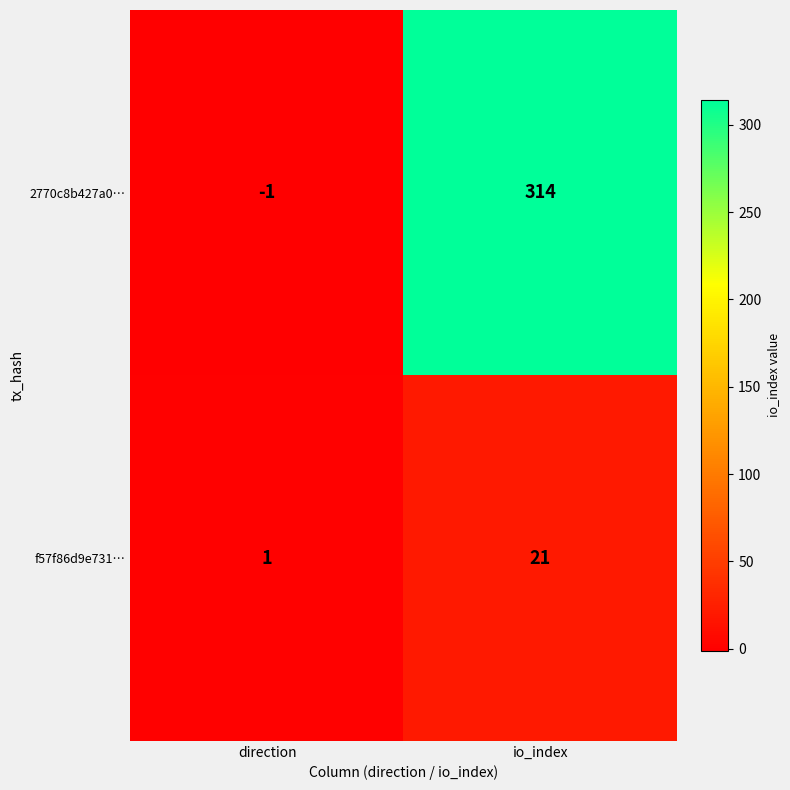

What is the maximum value shown in the chart?

314